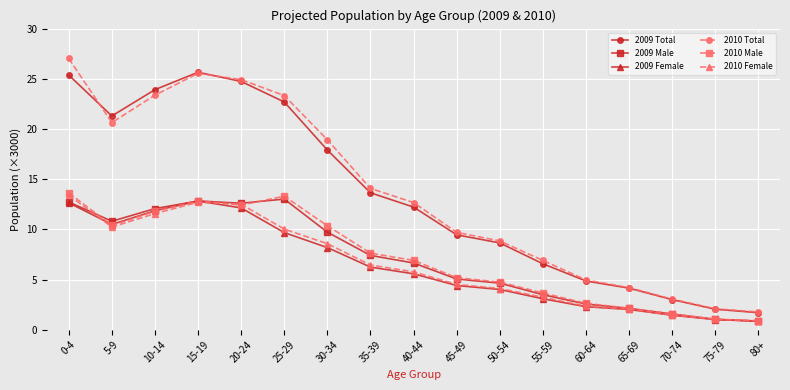

Where is the first local maximum for 2010 Male?

15-19